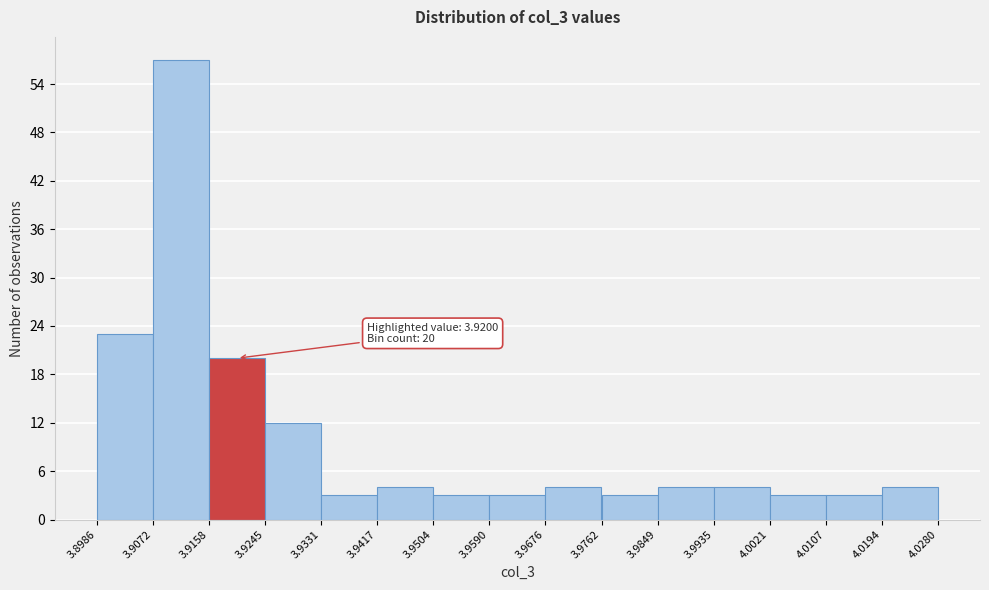

Which range on the x-axis has the tallest bar?

3.9072 to 3.9158